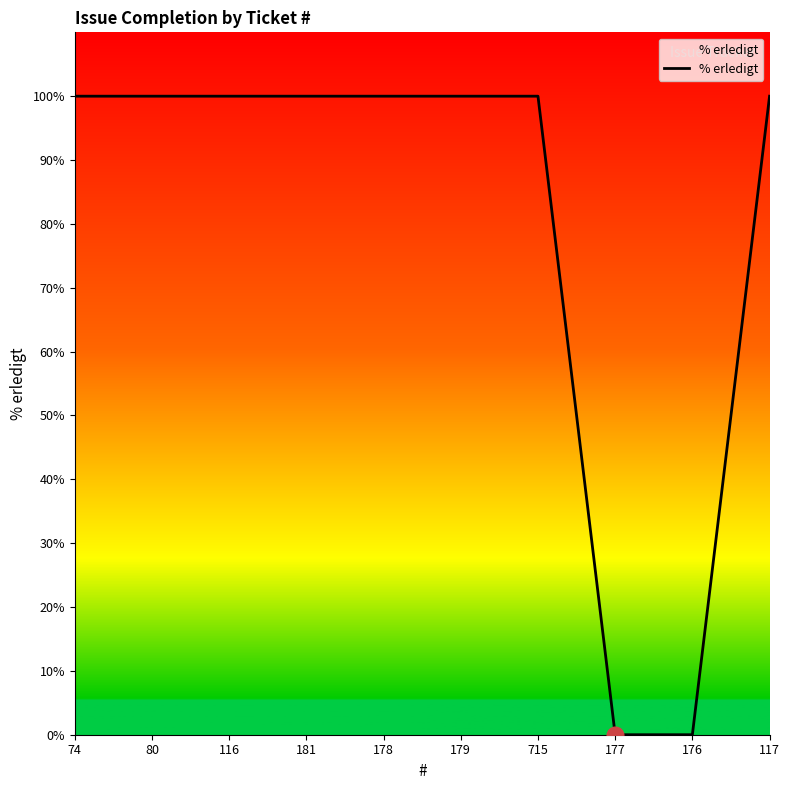

What is the difference between the maximum and minimum values?

100